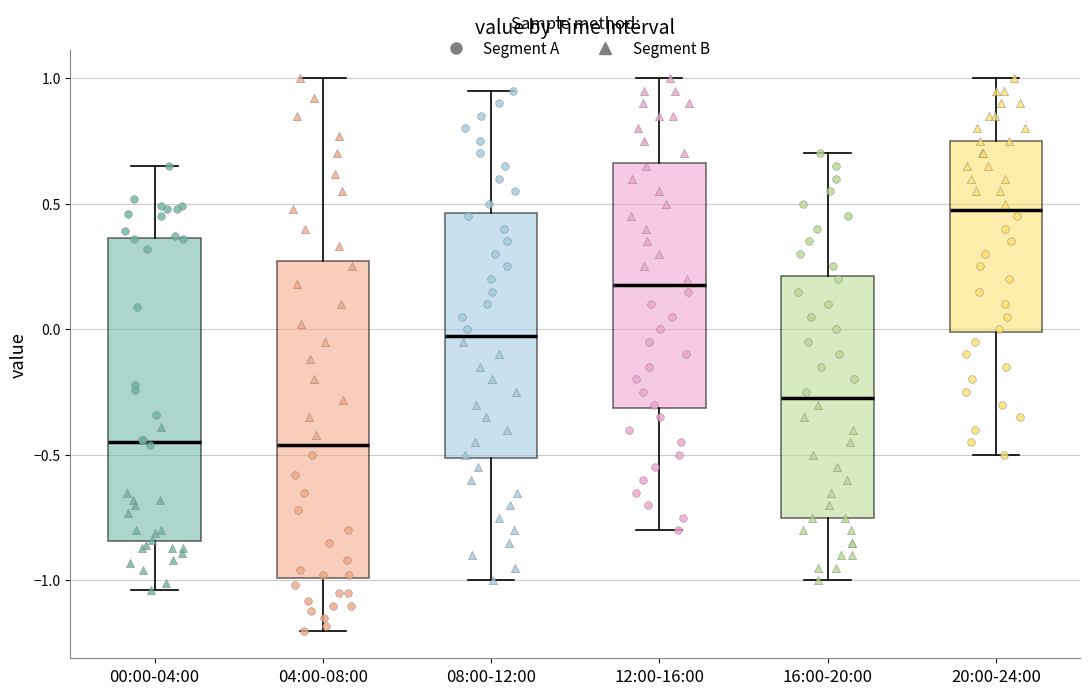

Comparing the boxes themselves (not the whiskers), which one is the tallest?

04:00-08:00